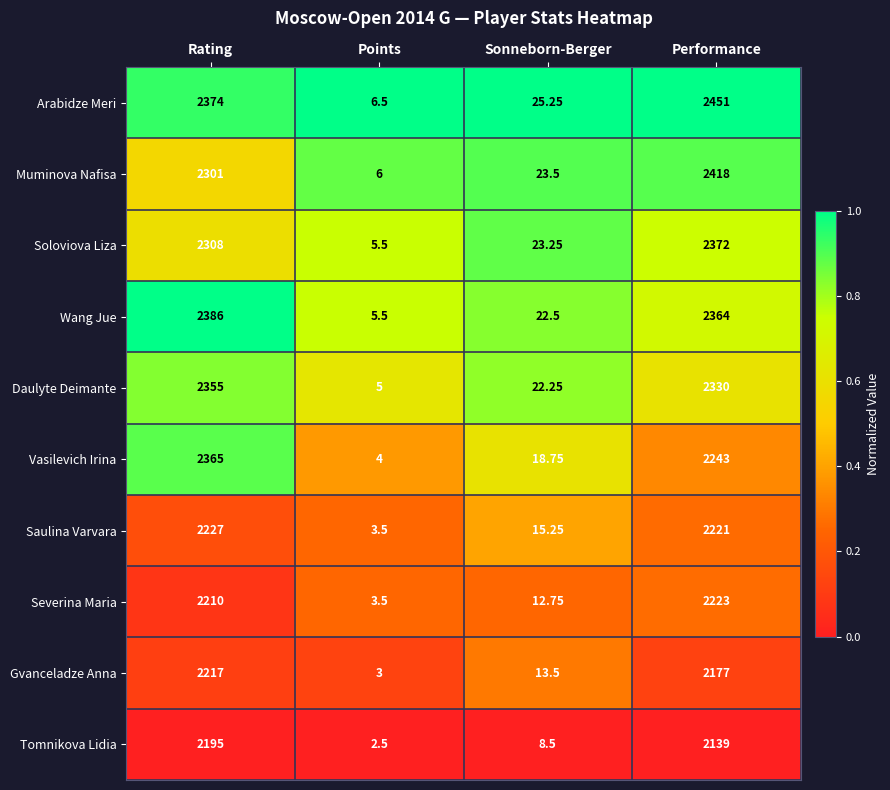

Which category has the highest value in the Vasilevich Irina series?

Rating